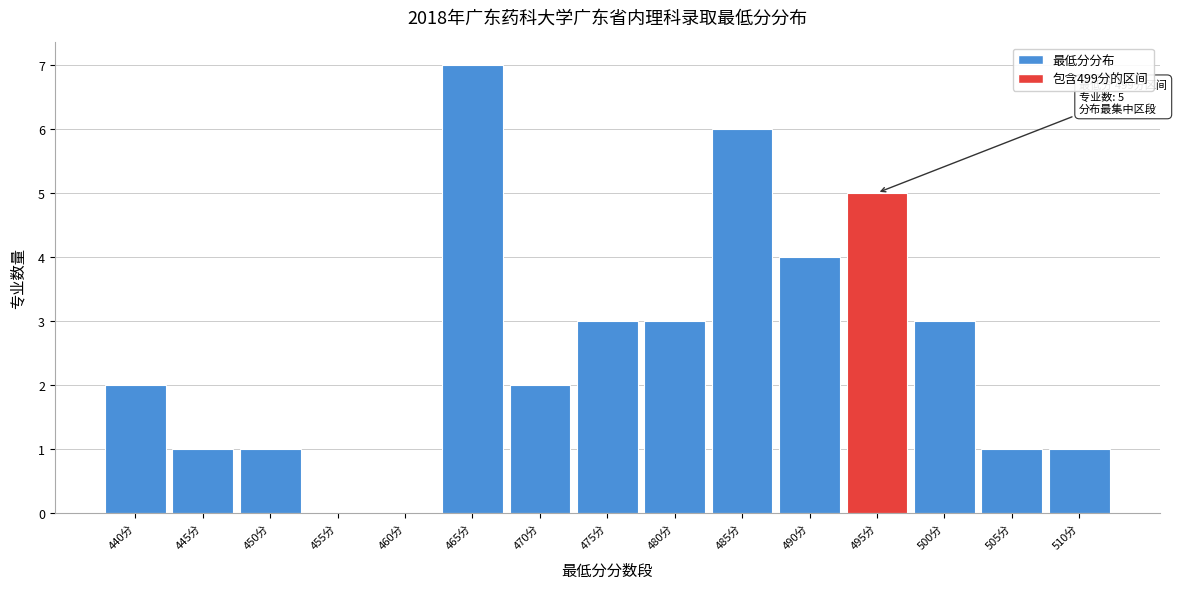

Reading left to right, transcribe all the data shown in this chart.

440分=2	445分=1	450分=1	455分=0	460分=0	465分=7	470分=2	475分=3	480分=3	485分=6	490分=4	495分=5	500分=3	505分=1	510分=1